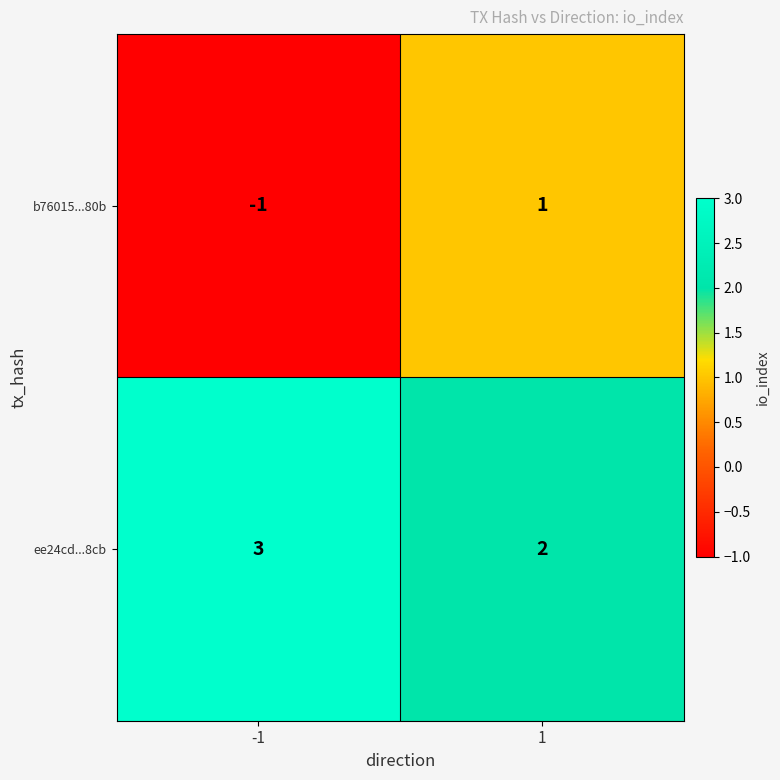

What is the sum of the ee24cd...8cb values at -1 and 1?

5